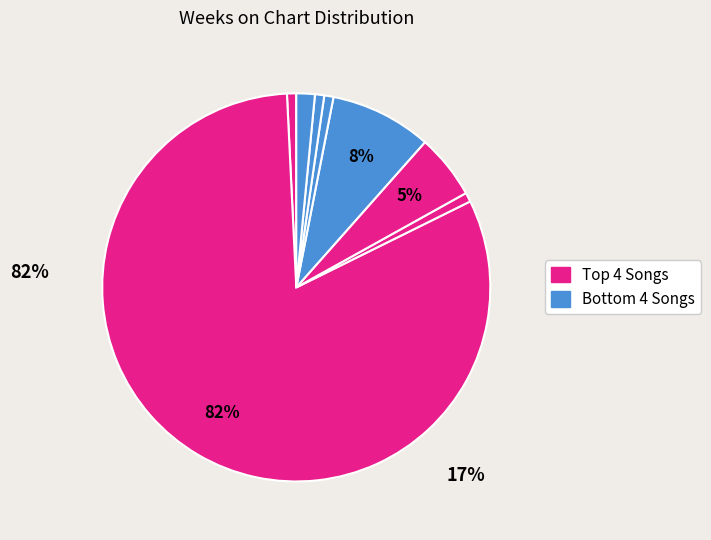

How many slices are in this pie chart?

8